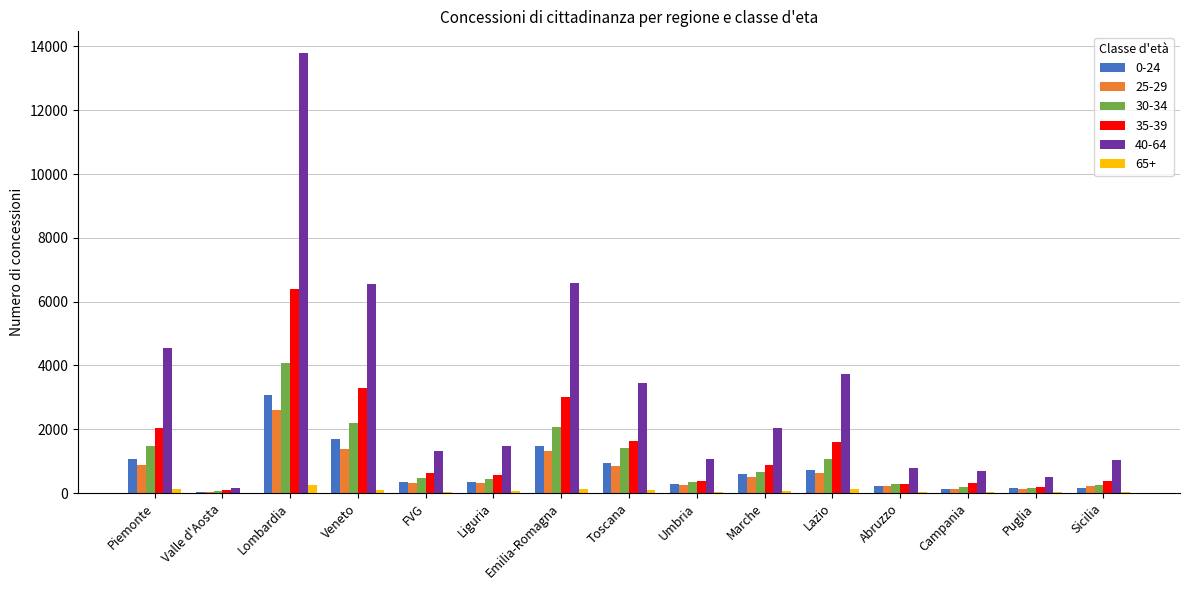

What is the greatest value displayed?

13783